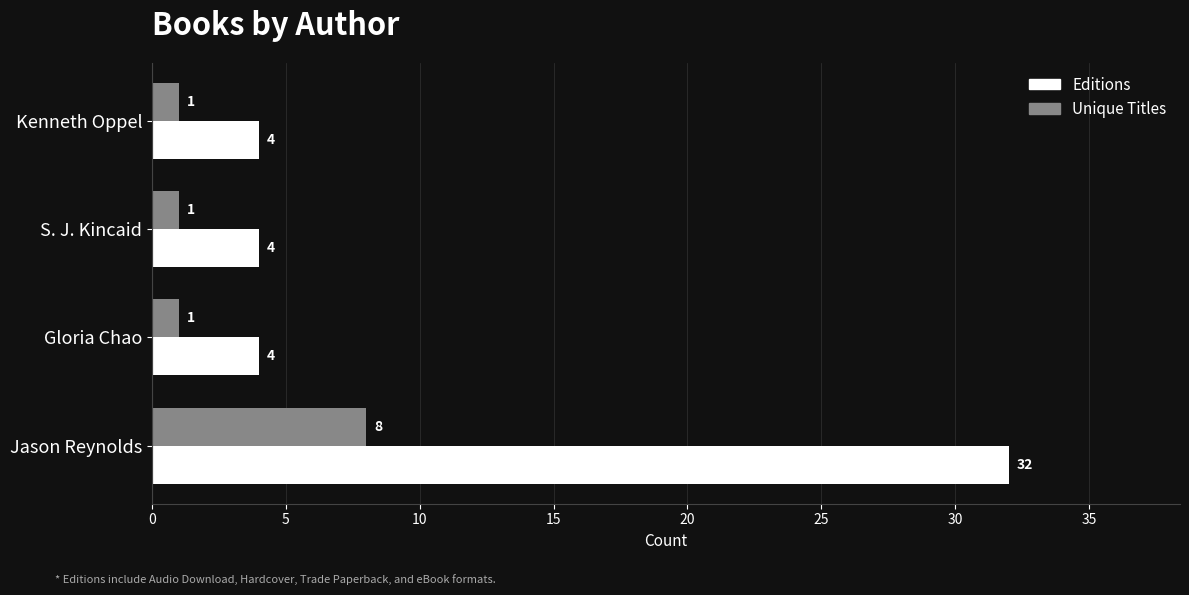

What are all the series names shown in the legend?

Editions, Unique Titles